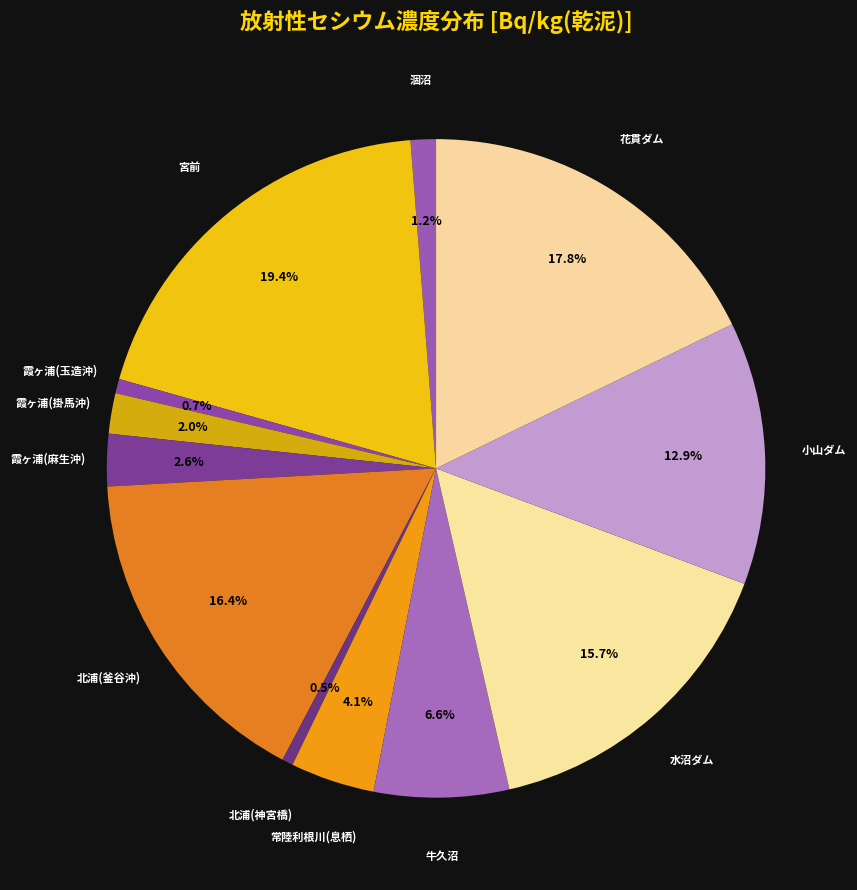

Count the number of slices in the pie.

12